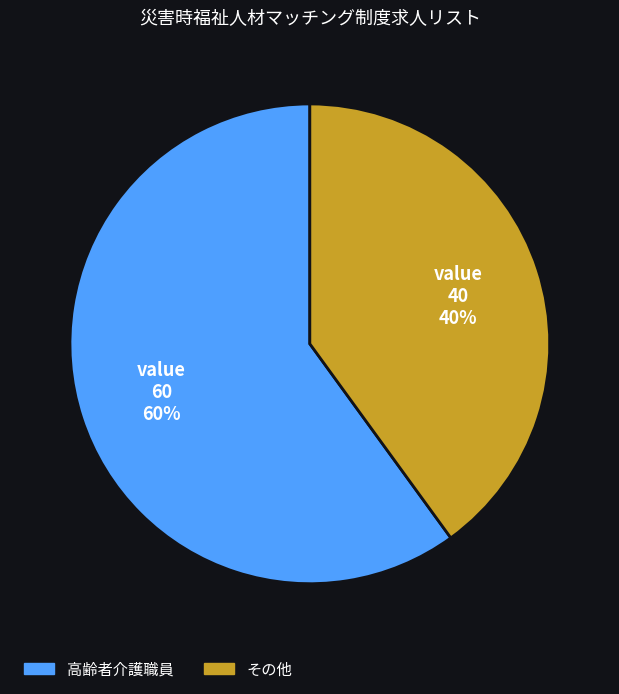

To the nearest percent, what is the difference between the largest and smallest slice percentages?

20%